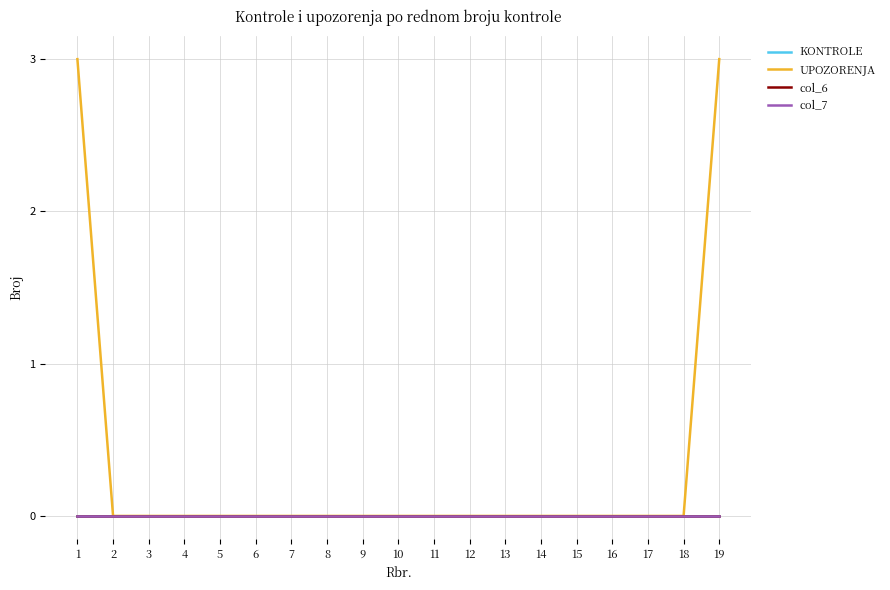

At which category is the sum across all series the highest?

1